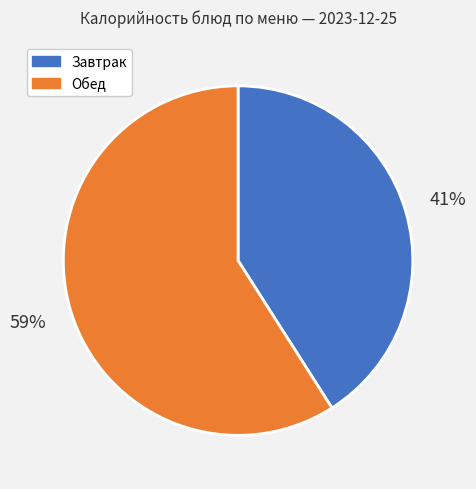

How many slices are in this pie chart?

2